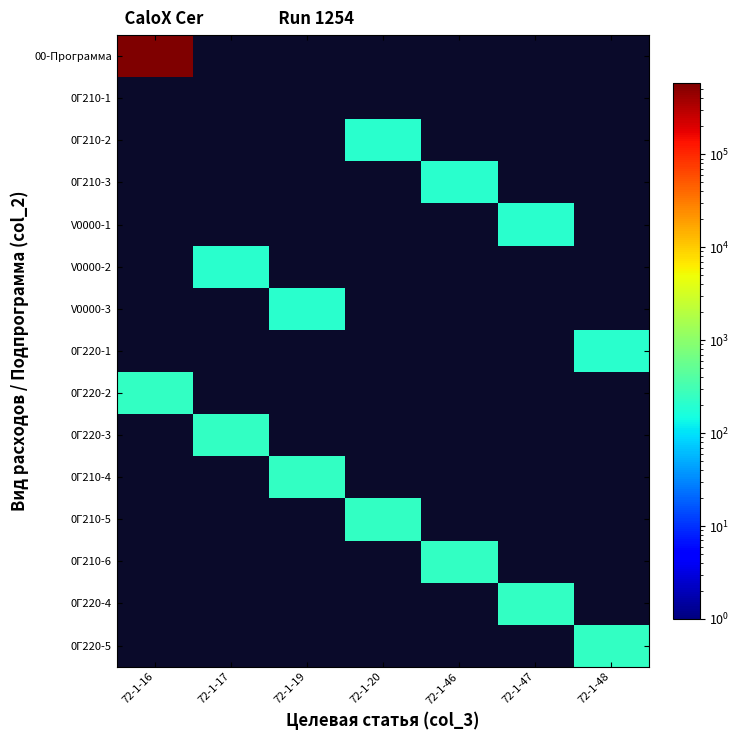

Is the value of 0Г210-4 at 72-1-19 greater than the value of 0Г220-2 at 72-1-19?

No